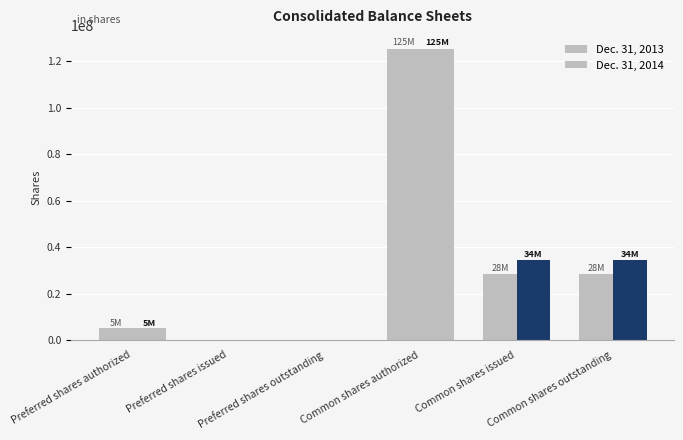

What is the label of the 1st bar from the left?

Preferred shares authorized